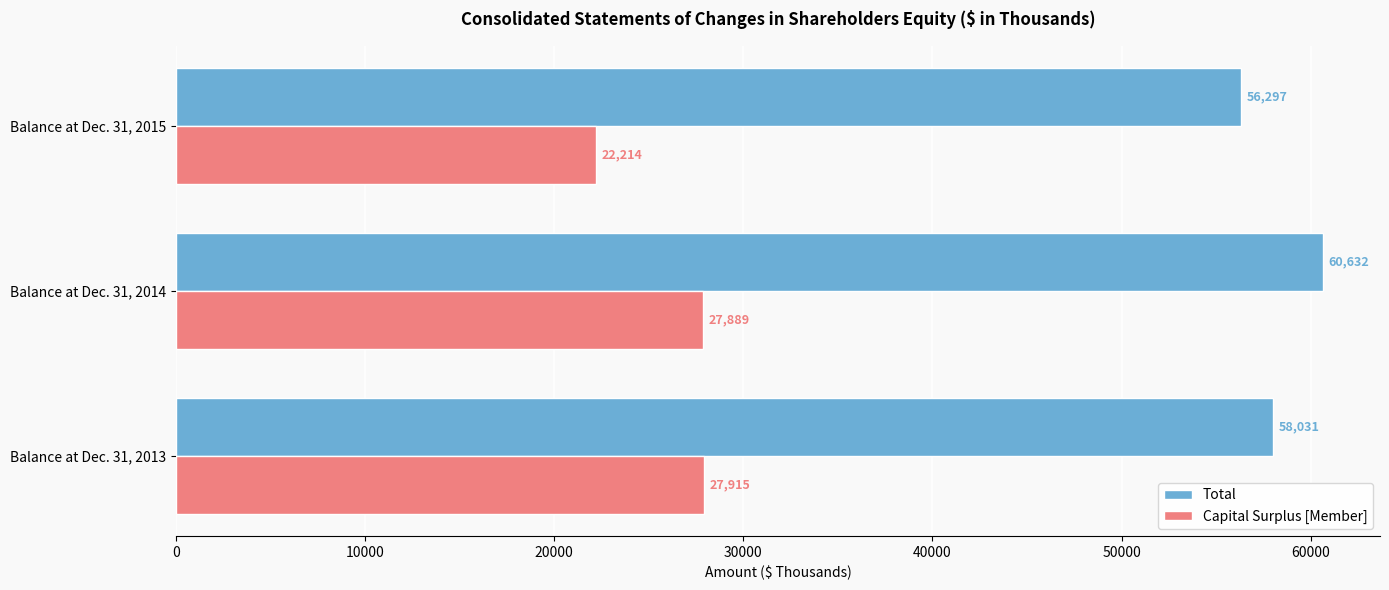

Which series has the largest range (max minus min)?

Capital Surplus [Member]